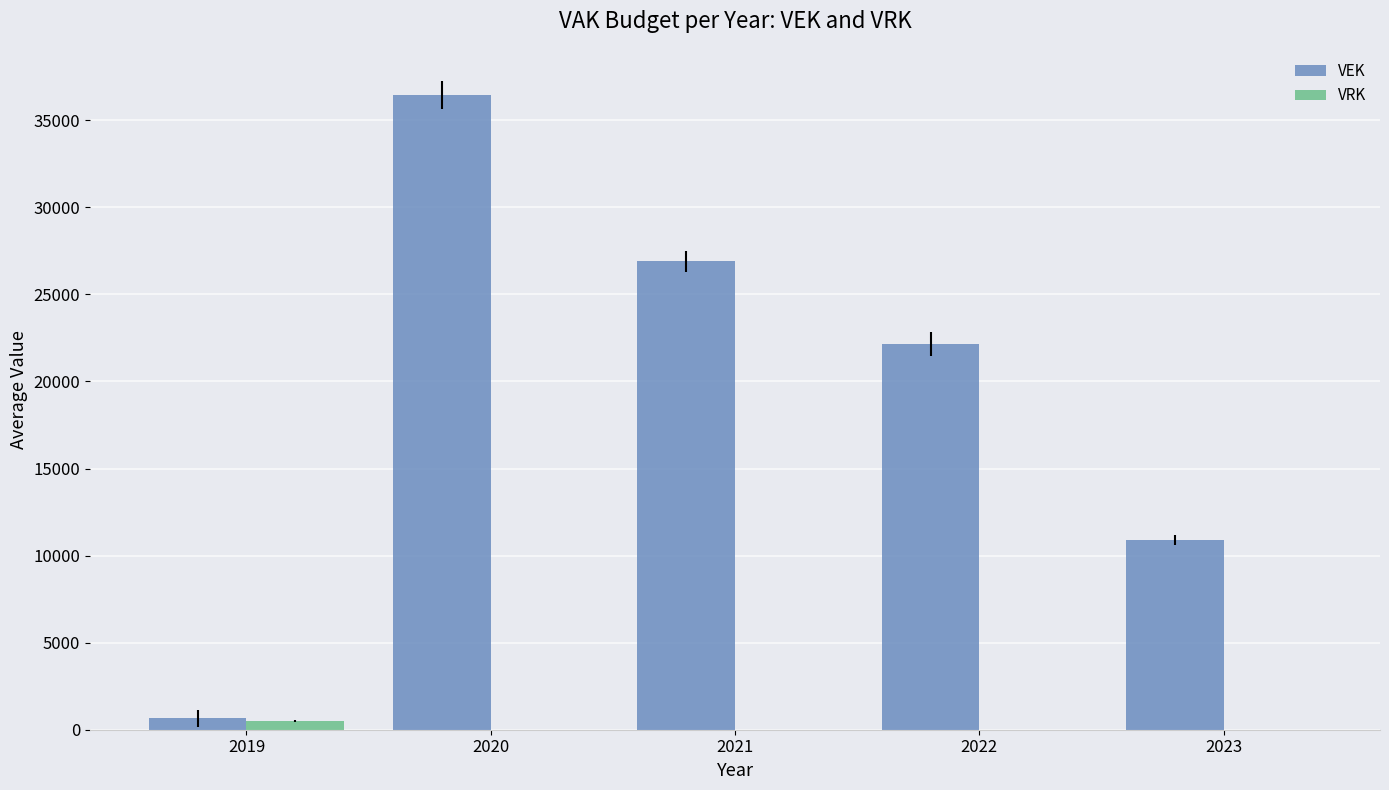

Reading left to right, list all the values displayed in this chart.

VEK: 655	36440	26898	22143	10902
VRK: 500	0	0	0	0